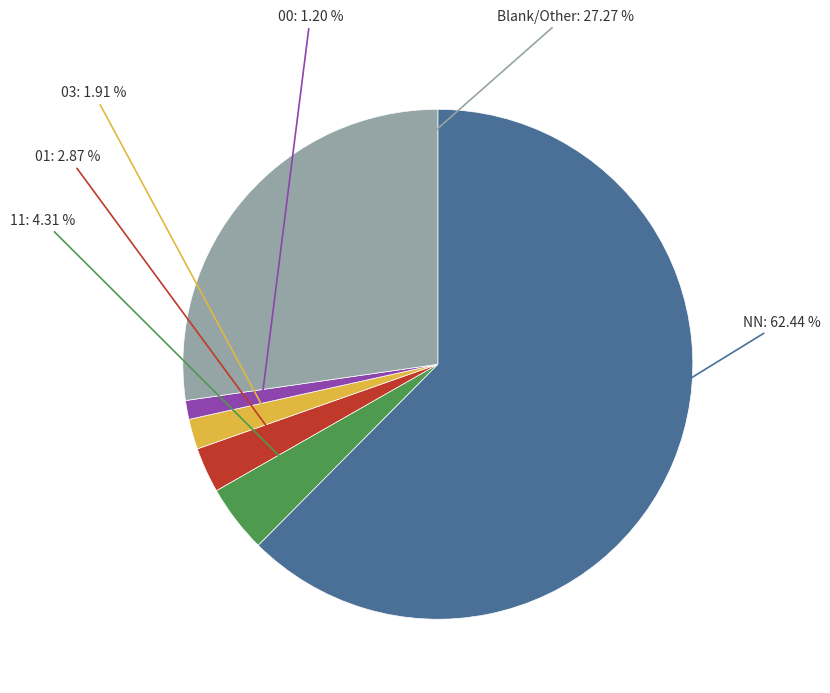

Is there any slice that represents more than half of the pie?

Yes